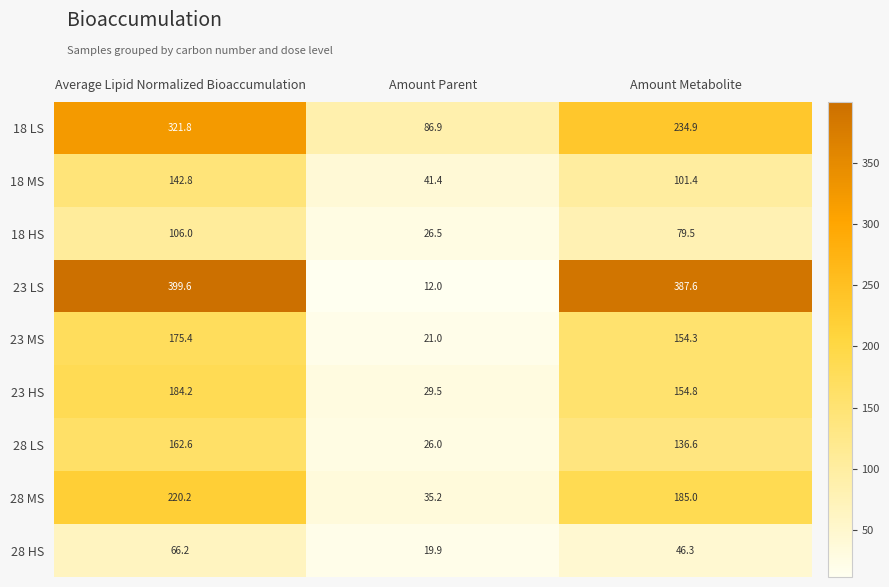

The 28 HS series shows 31.2 at Amount Parent. True or false?

False